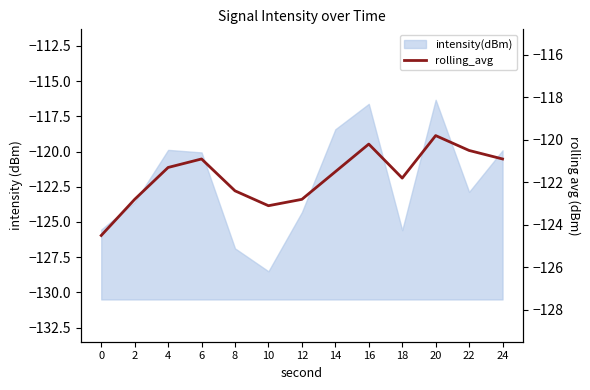

Reading left to right, what are all the values shown in this chart?

0=-124.5	2=-122.8	4=-121.3	6=-120.9	8=-122.4	10=-123.1	12=-122.8	14=-121.5	16=-120.2	18=-121.8	20=-119.8	22=-120.5	24=-120.9